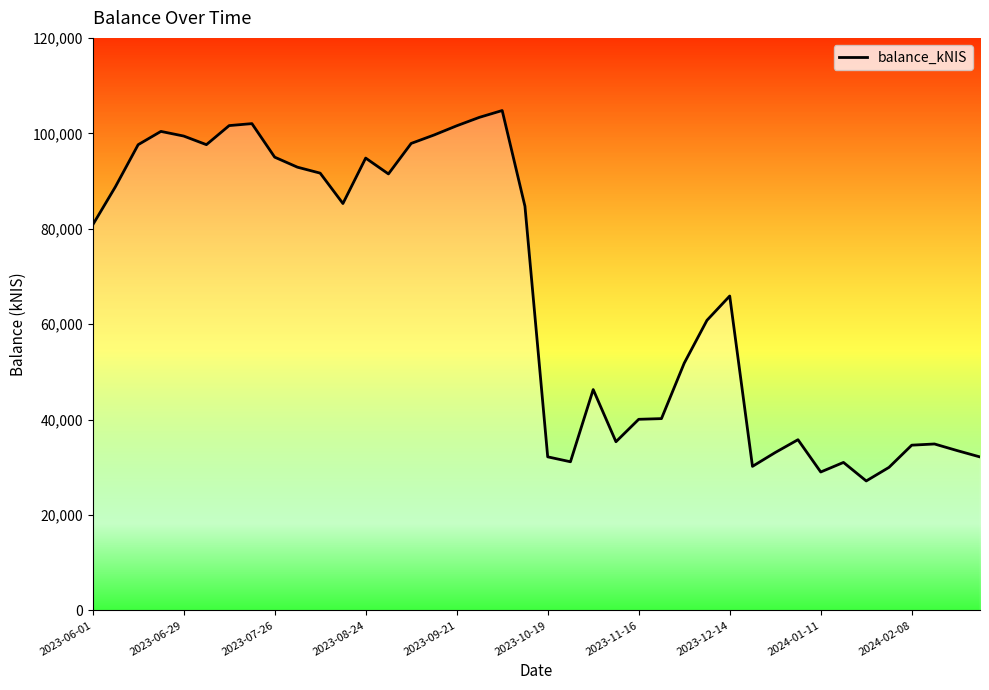

What is the difference between the maximum and minimum values?

77644.6